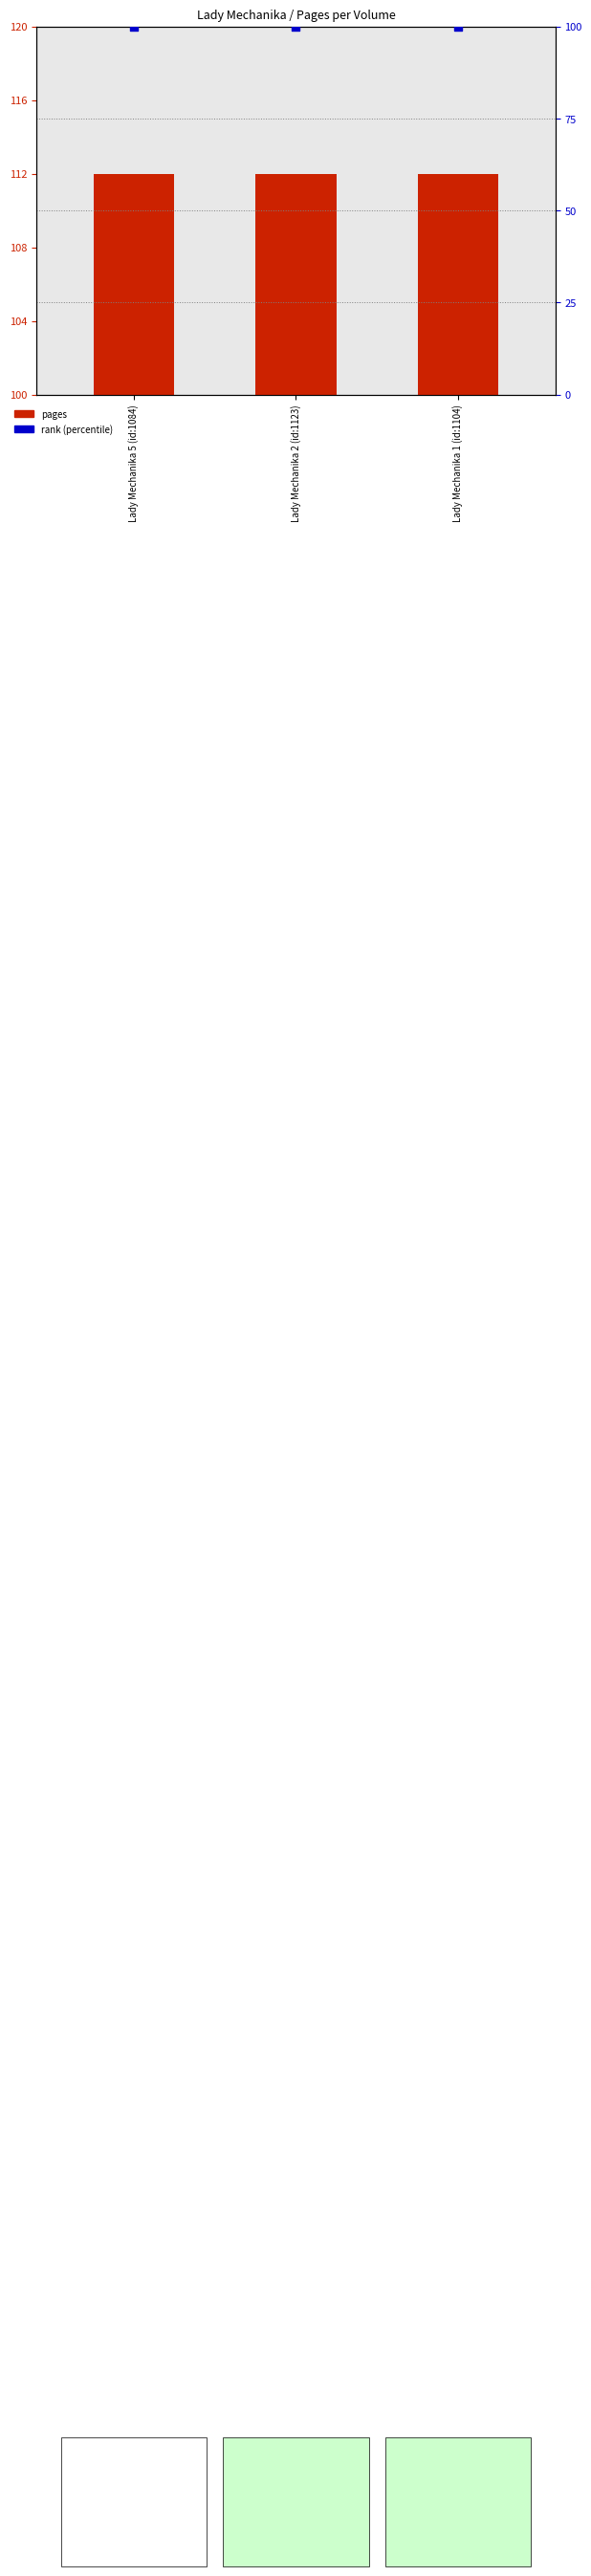

What is the total value across all series at Lady Mechanika 1 (id:1104)?

212